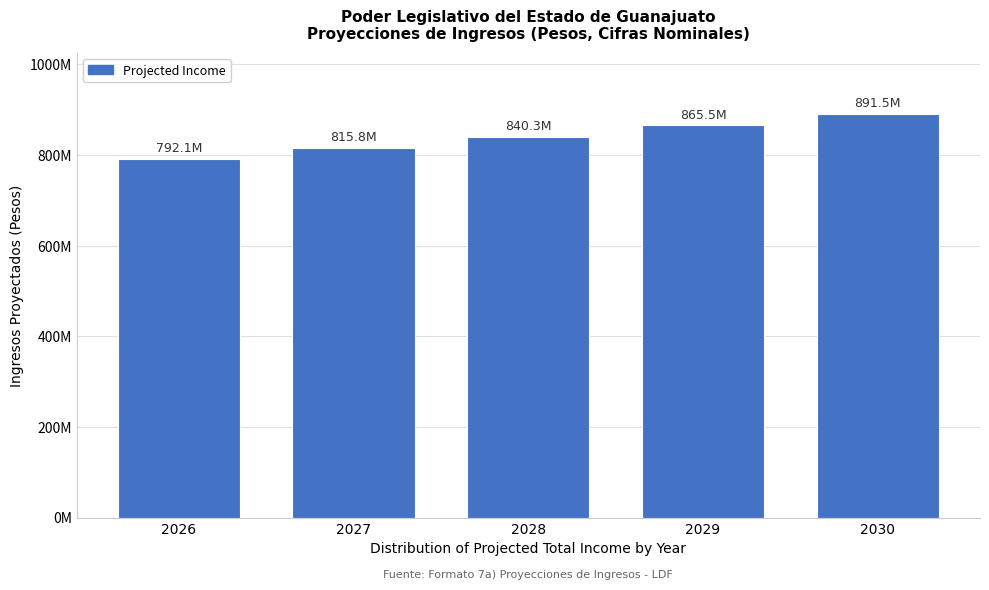

Does the chart contain any negative values?

No